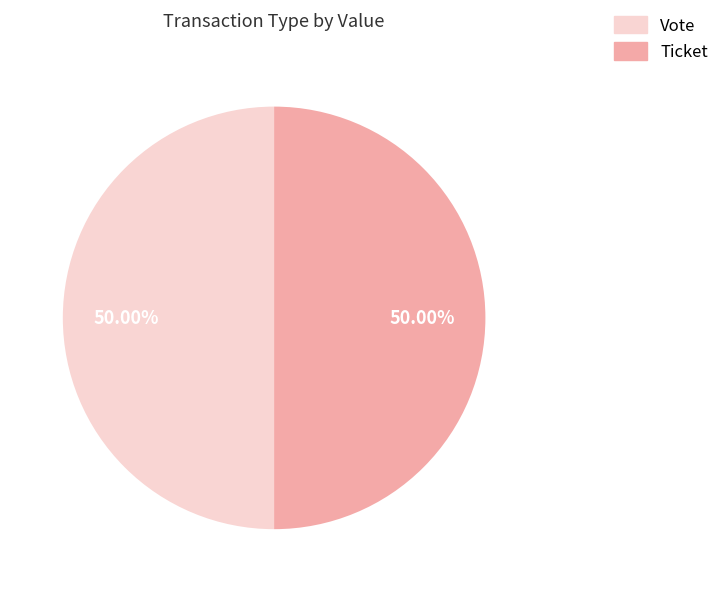

Do Ticket and Vote together represent more than half of the pie?

Yes